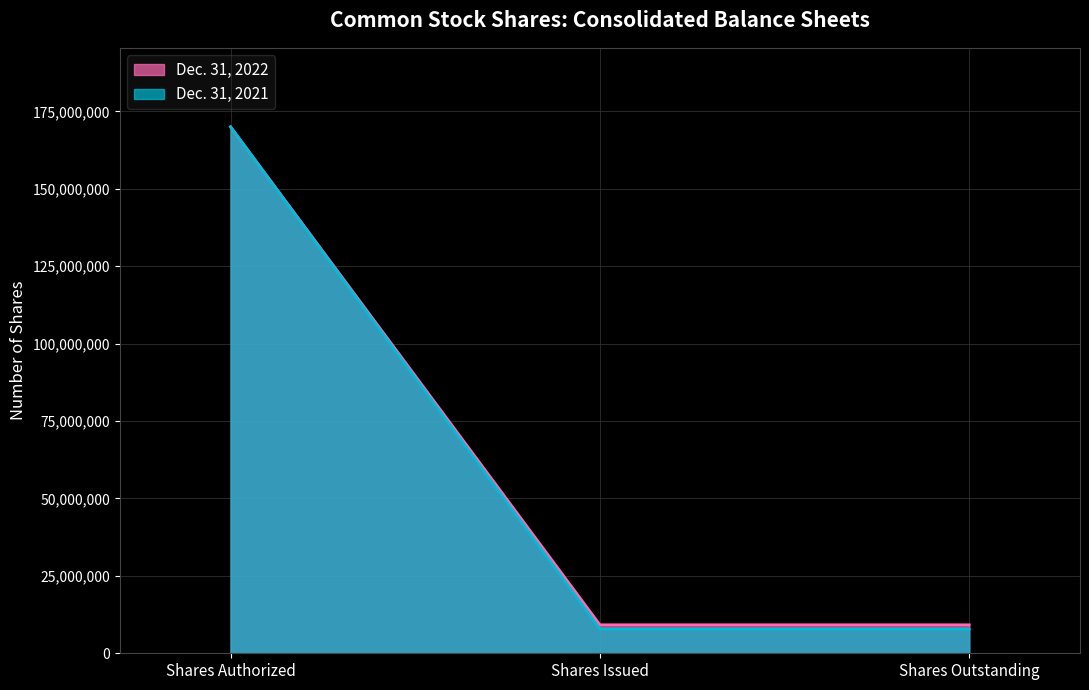

How many values in the Dec. 31, 2021 series exceed 7853759?

1